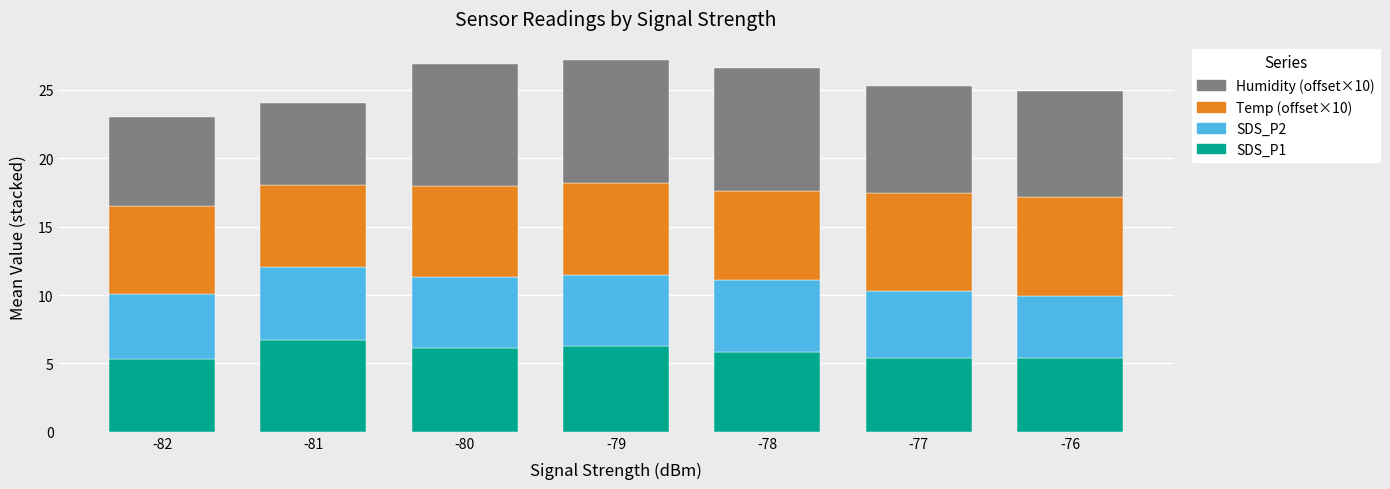

Which category has the highest value in the SDS_P1 series?

-81